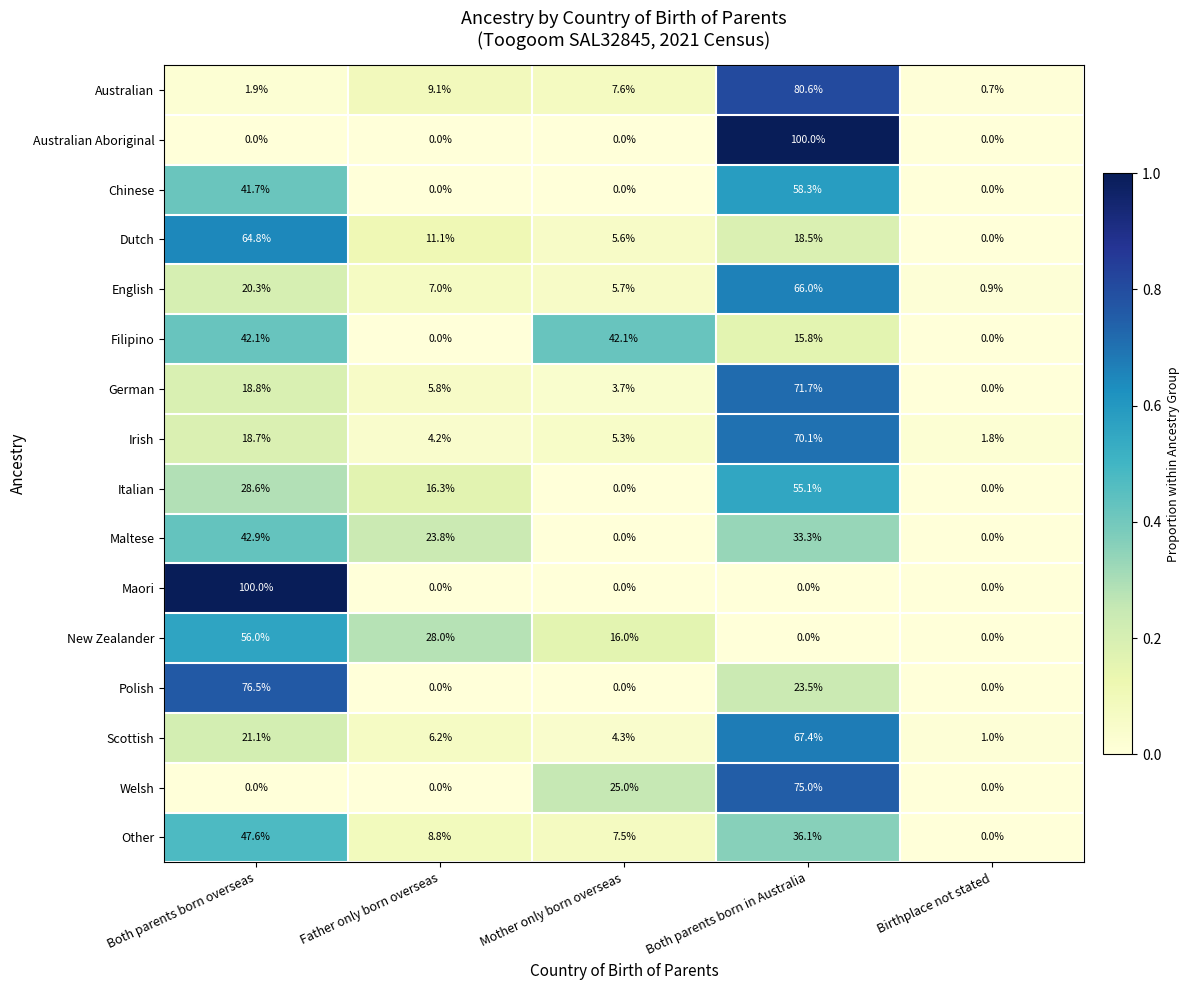

Is it true that German equals 29.9 at Birthplace not stated?

False